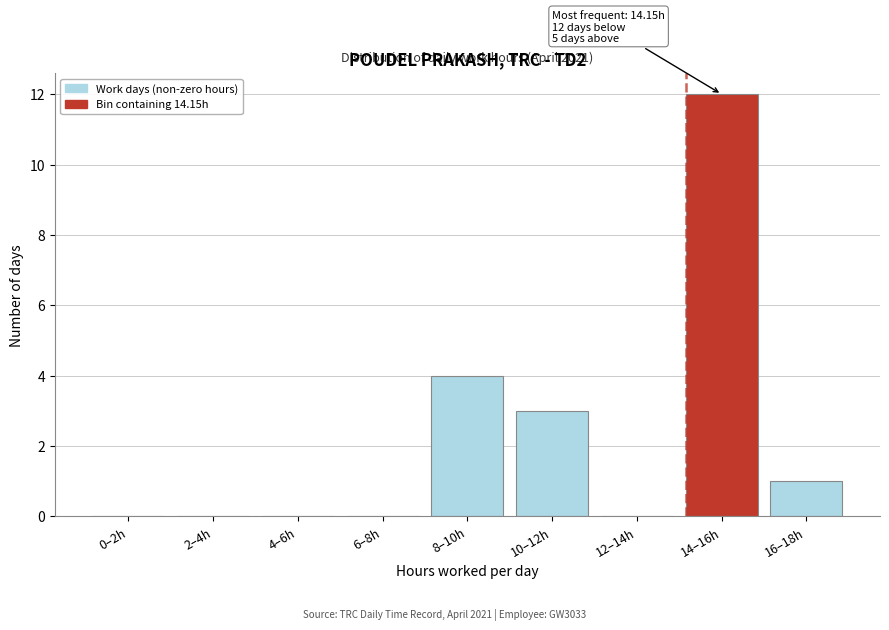

Reading left to right, list all the values displayed in this chart.

0–2h=0	2–4h=0	4–6h=0	6–8h=0	8–10h=4	10–12h=3	12–14h=0	14–16h=12	16–18h=1